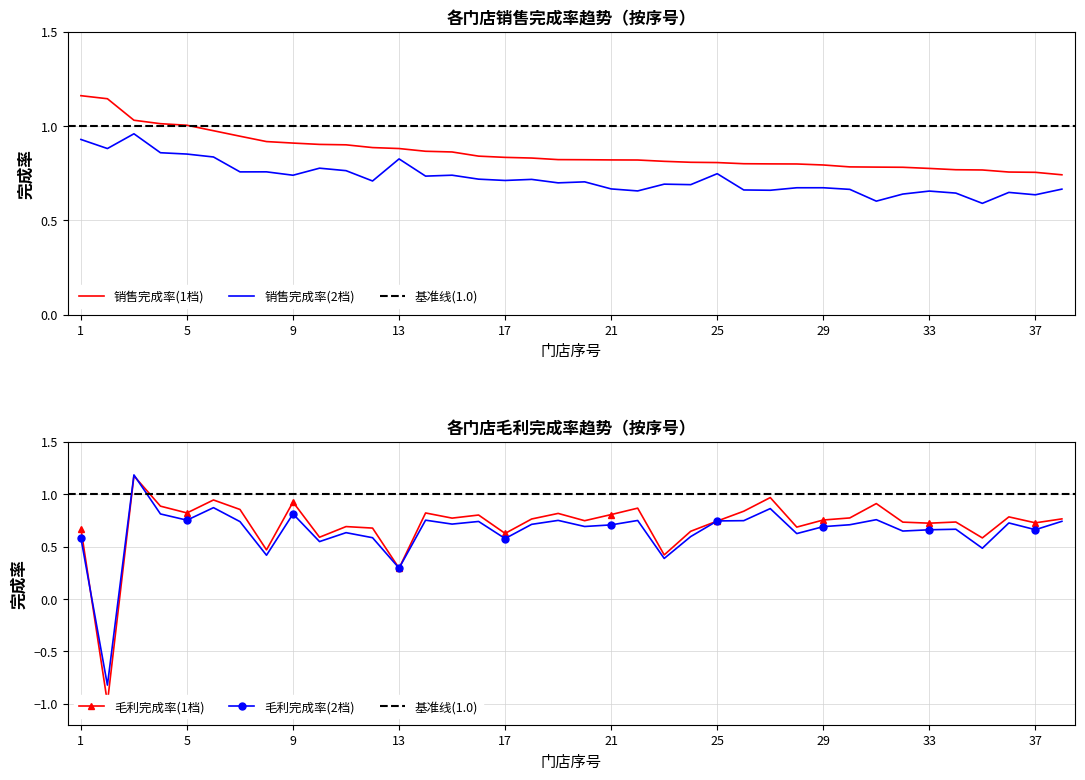

What are all the series names shown in the legend?

销售完成率(1档), 毛利完成率(1档), 销售完成率(2档), 毛利完成率(2档)